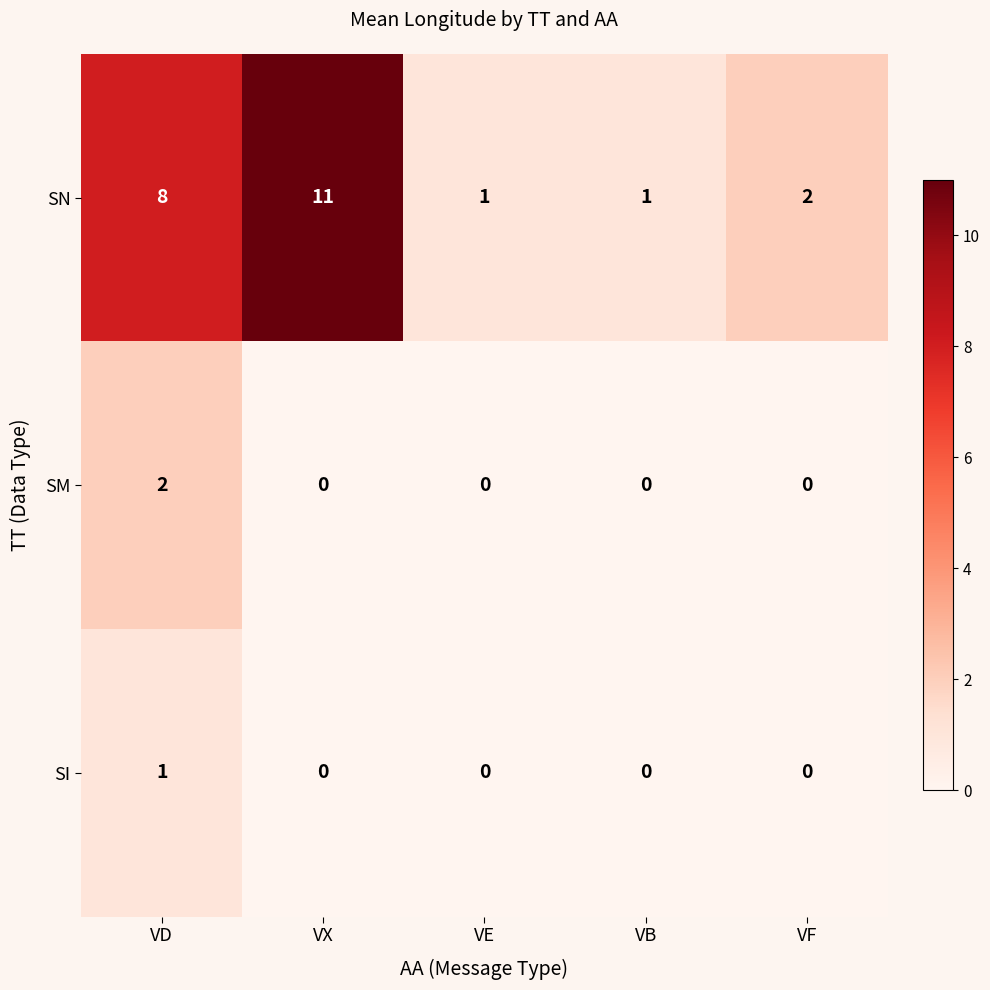

Between VD and VX, which series saw the biggest shift?

SN